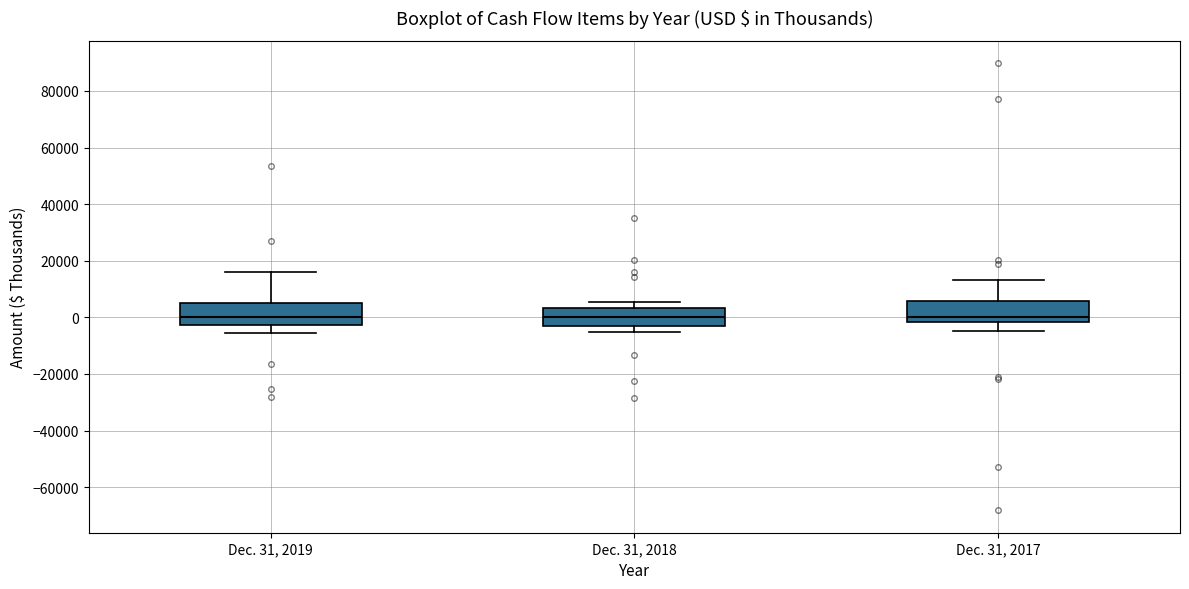

Reading left to right, transcribe this box plot: for each box, give where its median line is, the range the box spans, and where its two whiskers end, as read against the y-axis. The values are not printed on the chart, so give them approximately, as read against the axis.

Dec. 31, 2019: median 0, box -2000 to 6000, whiskers -6000 to 16000
Dec. 31, 2018: median 0, box -2000 to 4000, whiskers -6000 to 6000
Dec. 31, 2017: median 0, box -2000 to 6000, whiskers -4000 to 14000